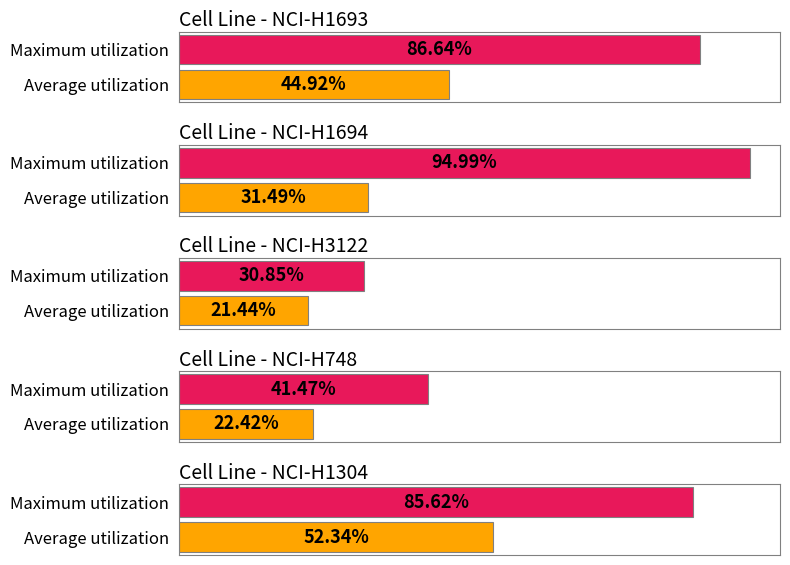

What are all the series names shown in the legend?

Average utilization, Maximum utilization